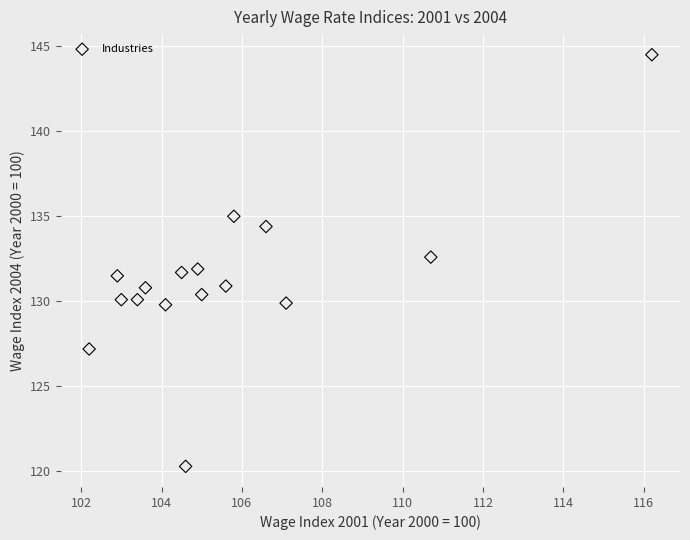

What is the range of Y values (max minus min)?

24.2